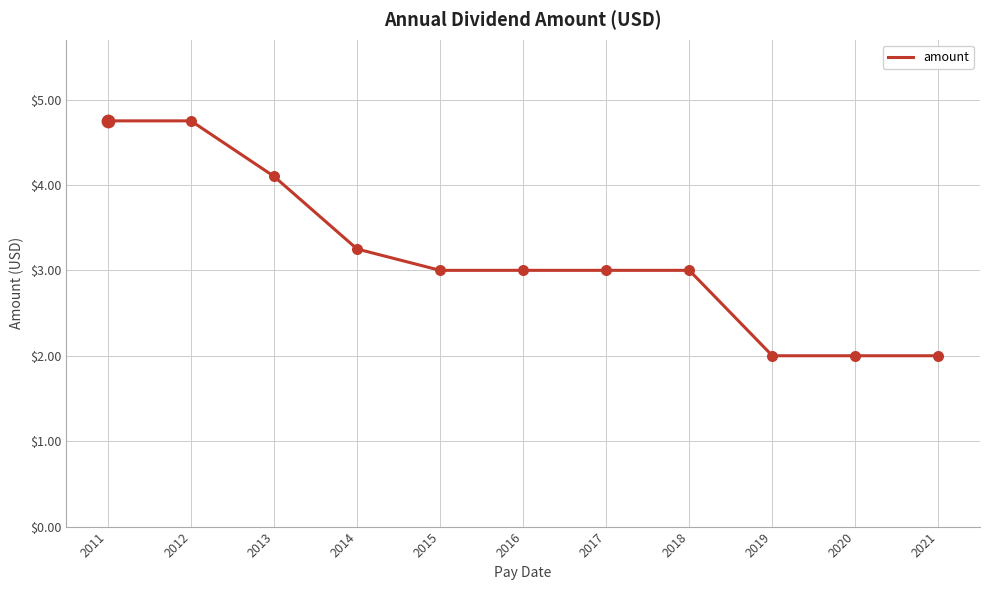

What is the ratio of the value at 2020 to the value at 2019?

1.0